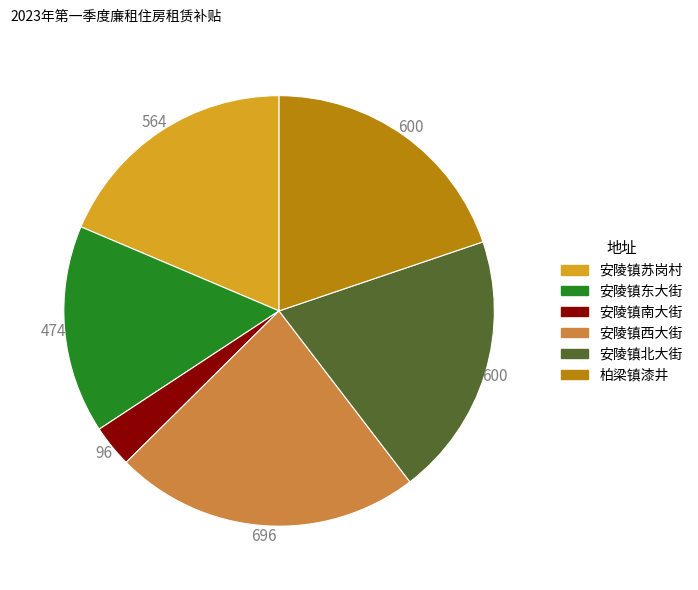

Does any single category account for the majority?

No